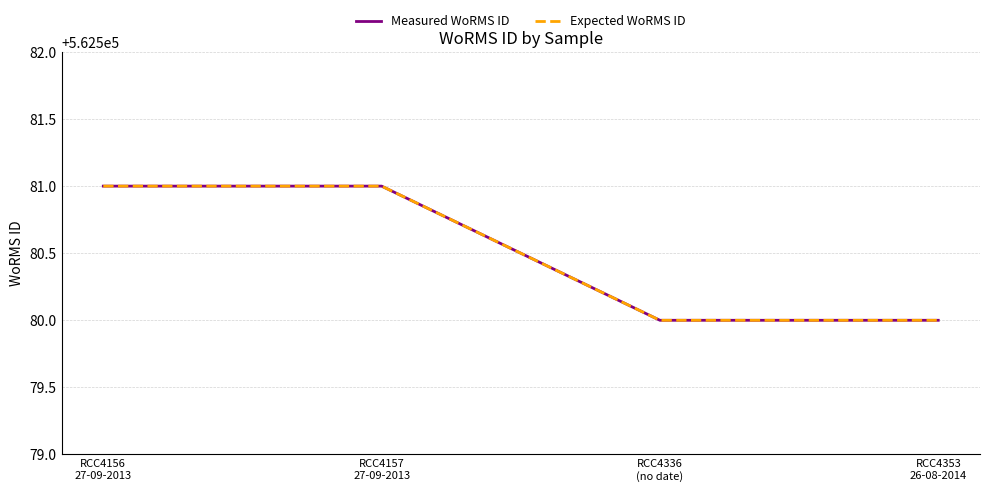

True or false: Measured WoRMS ID and Expected WoRMS ID intersect in this chart.

False